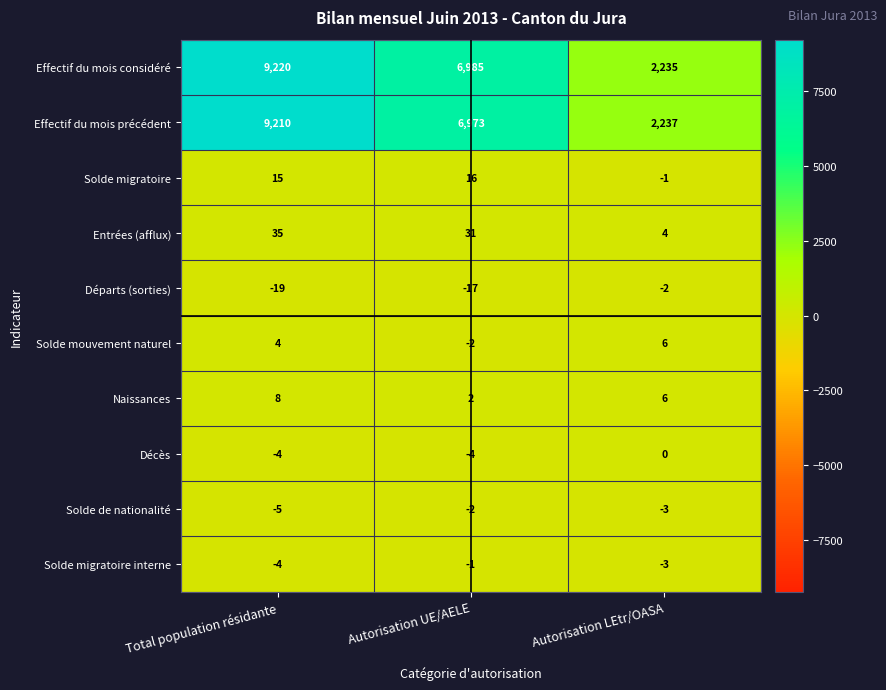

What is the spread (max minus min) of values at Autorisation UE/AELE?

7002